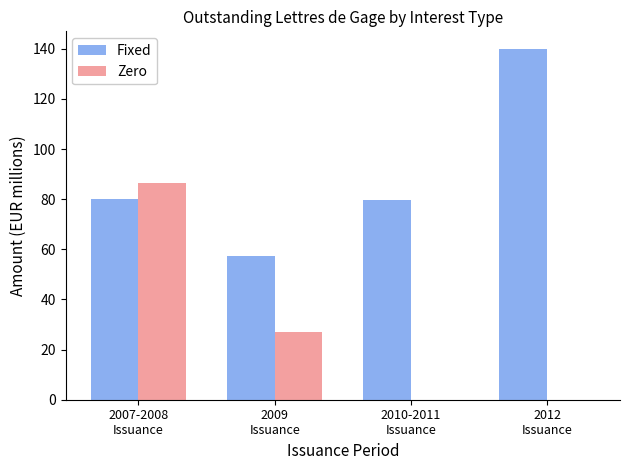

How many distinct data groups are displayed?

2